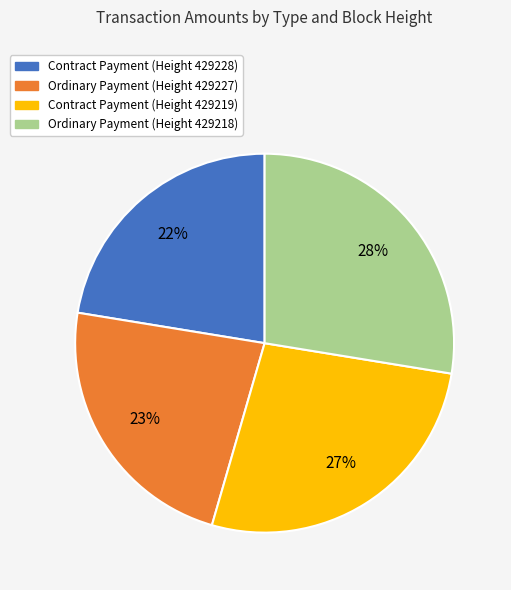

True or false: Ordinary Payment (Height 429218) accounts for 41% of the total.

False